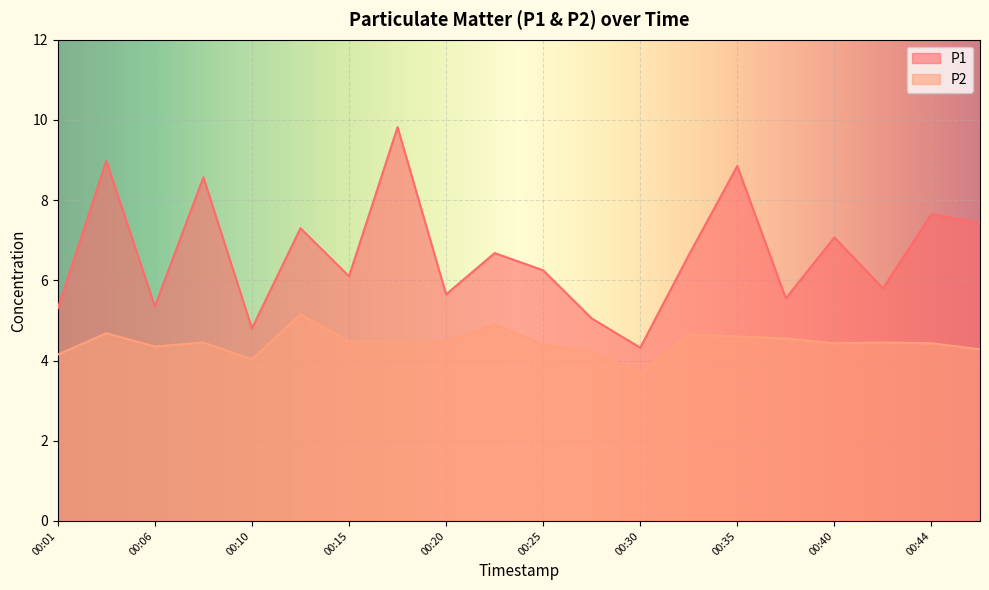

Which label corresponds to the smallest value in the chart?

00:30